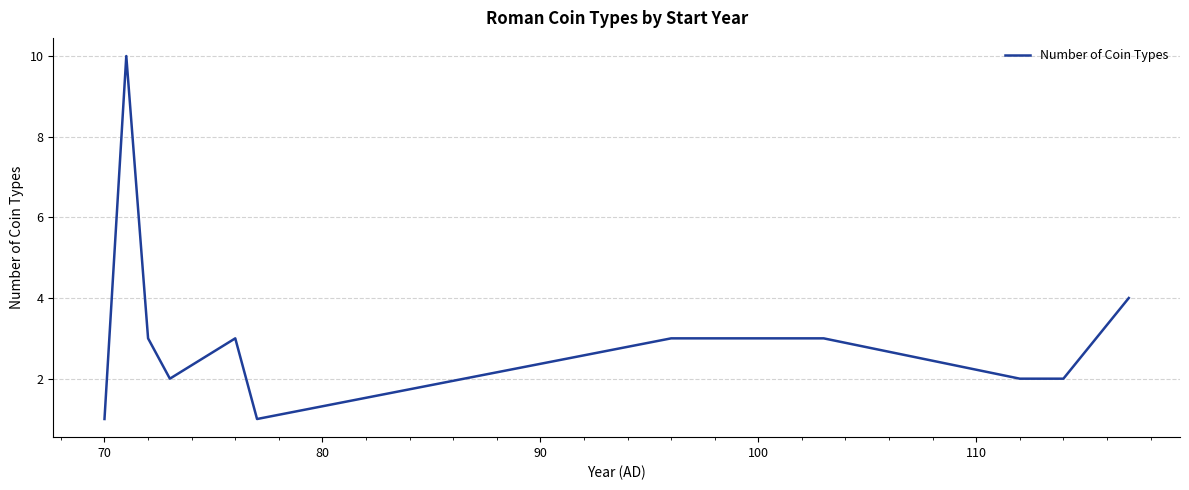

True or false: there are more than 1 points higher than both neighbors.

True